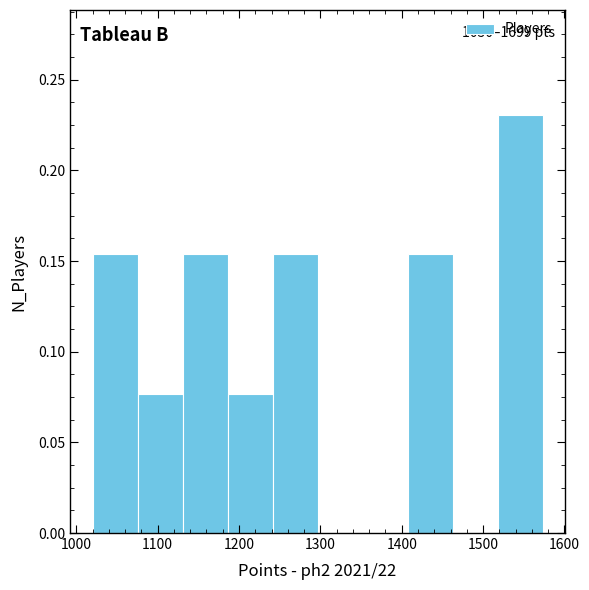

Over which range of the x-axis is the bar tallest?

1520 to 1570